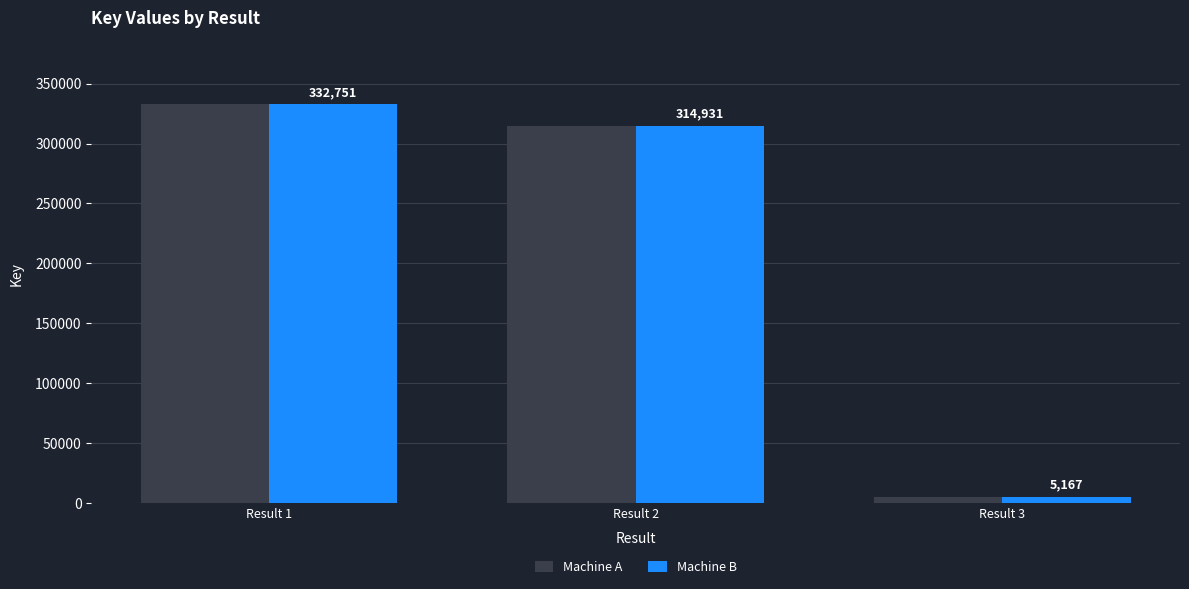

Reading right to left, list all the values displayed in this chart.

Machine A: Result 3=5167	Result 2=314931	Result 1=332751
Machine B: Result 3=5167	Result 2=314931	Result 1=332751